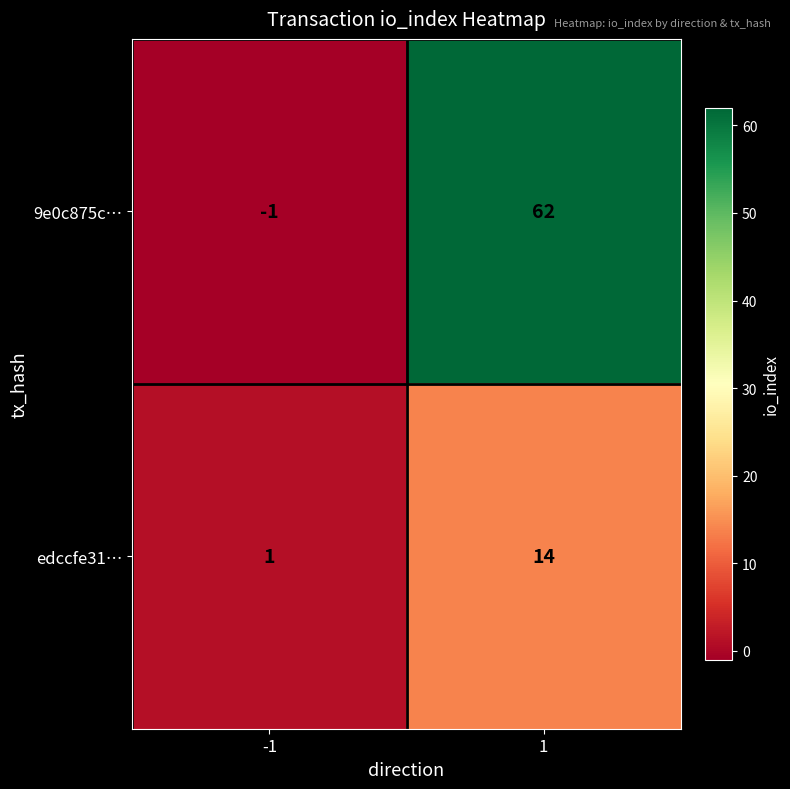

What is the sum of the edccfe31… values at 1 and -1?

15